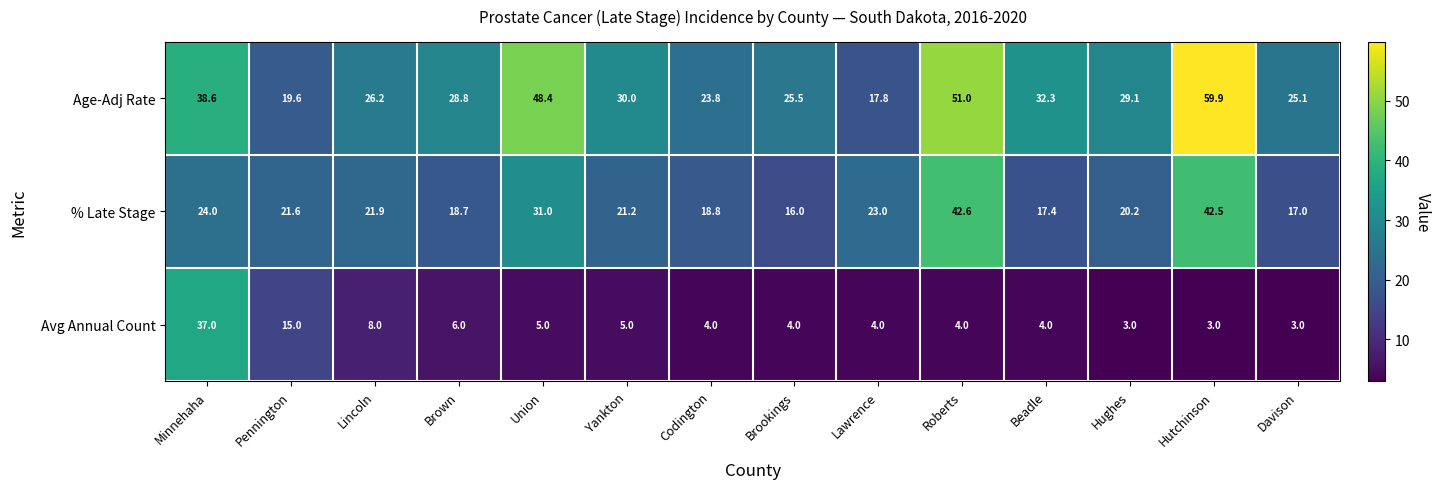

What is the spread (max minus min) of values at Lawrence?

19.0